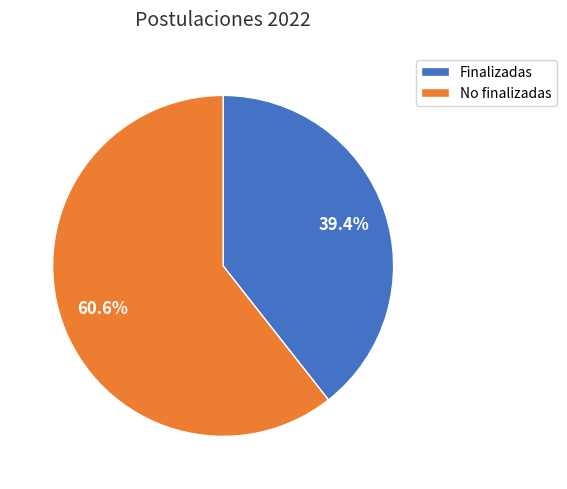

Rank the categories by value from lowest to highest.

Finalizadas, No finalizadas